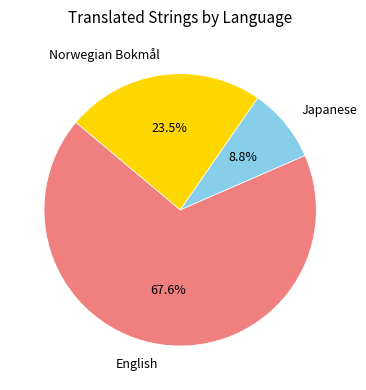

Is there a majority slice in this chart?

Yes